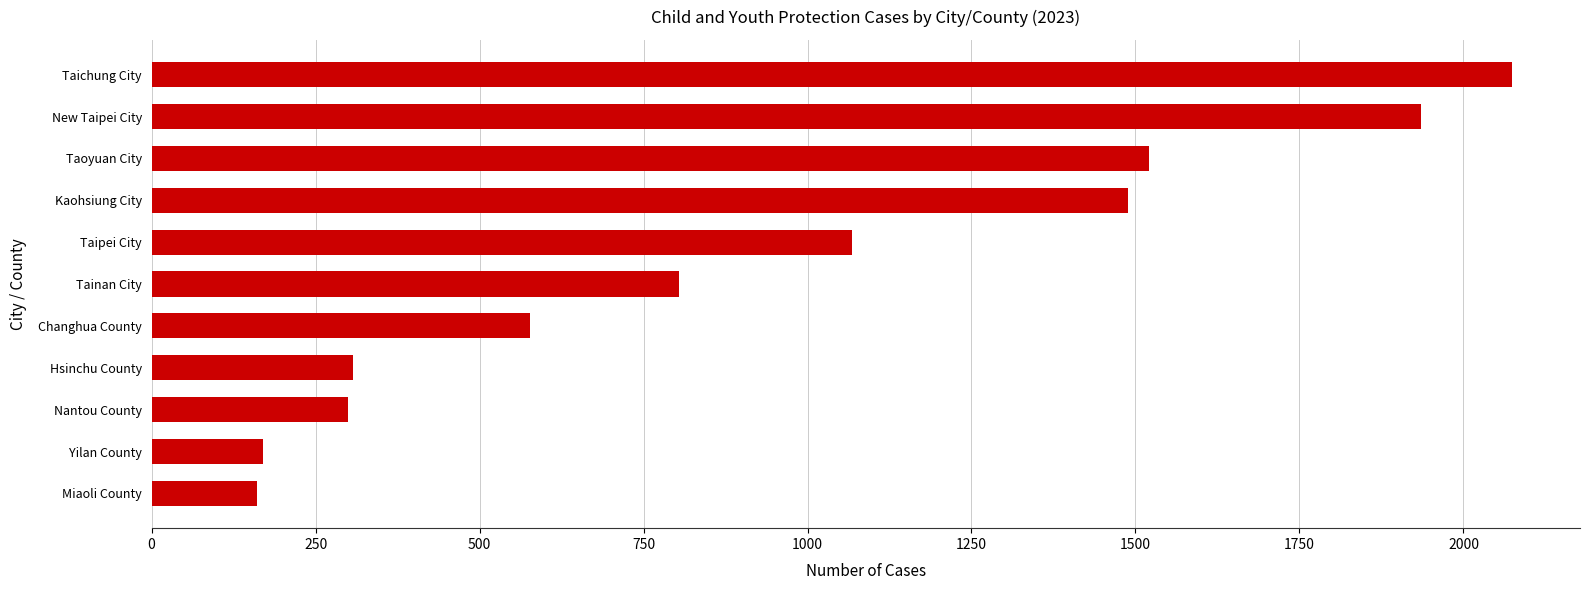

At which label is the value closest to 1117?

Taipei City